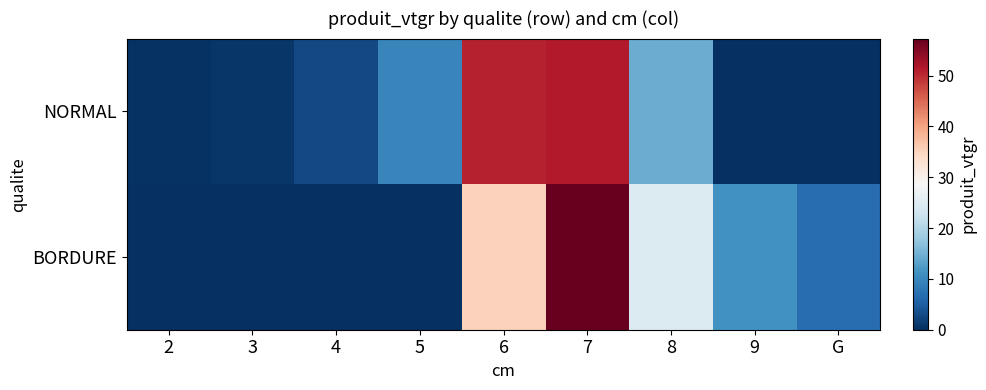

At 8, list the series in order from largest to smallest.

BORDURE, NORMAL